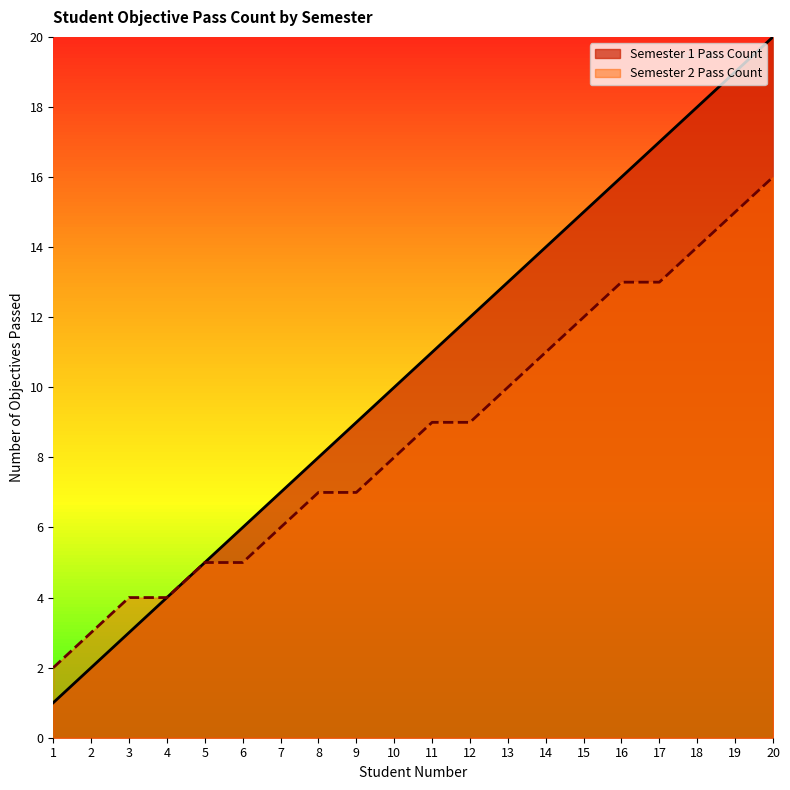

What is the total value across all series at 20?

36